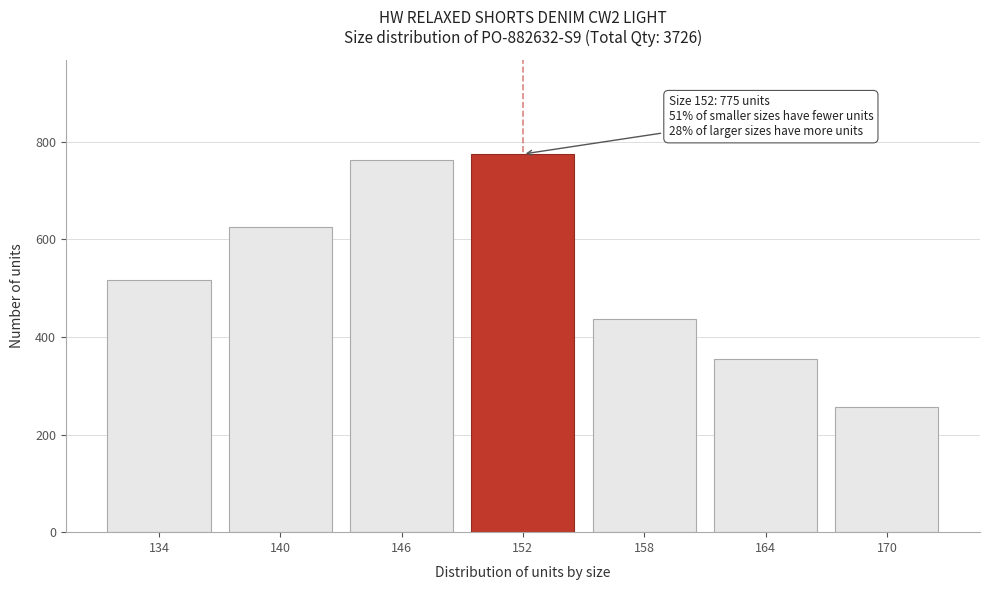

Reading left to right, list all the values displayed in this chart.

516	626	762	775	436	355	256